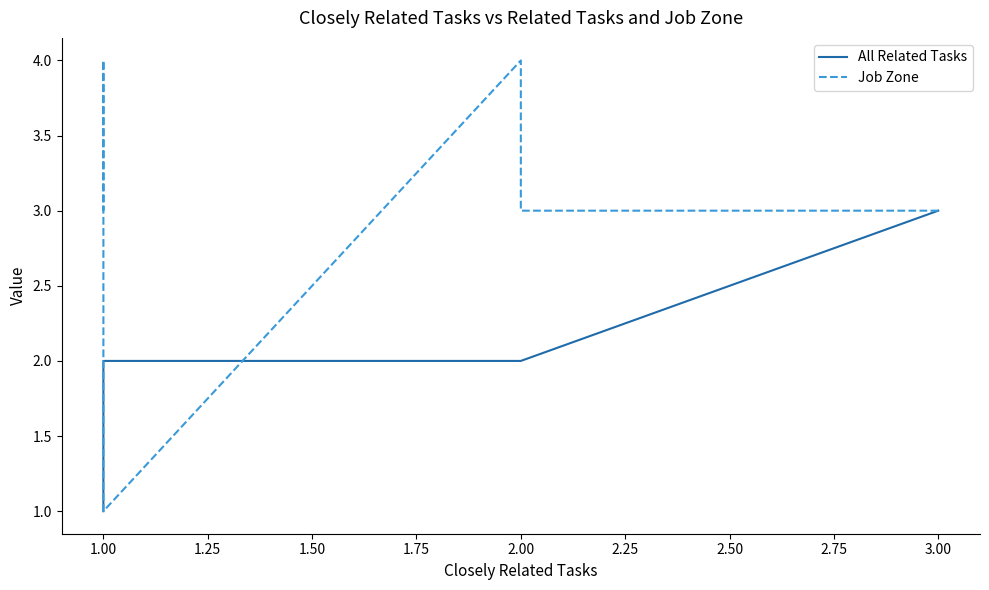

Is the value of All Related Tasks at 1.00 greater than the value of Job Zone at 1.00?

Yes